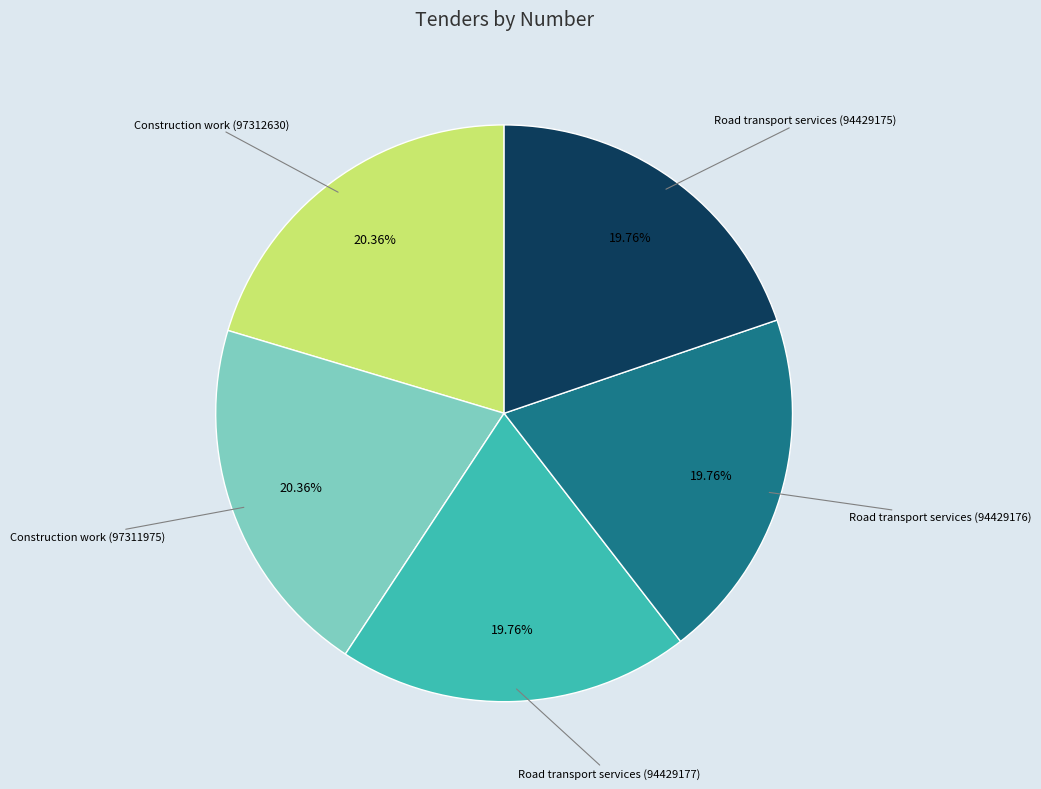

How many slices are in this pie chart?

5